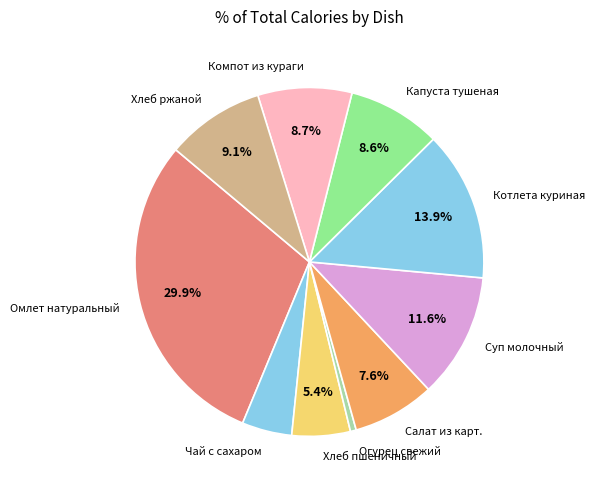

How many slices are in this pie chart?

10